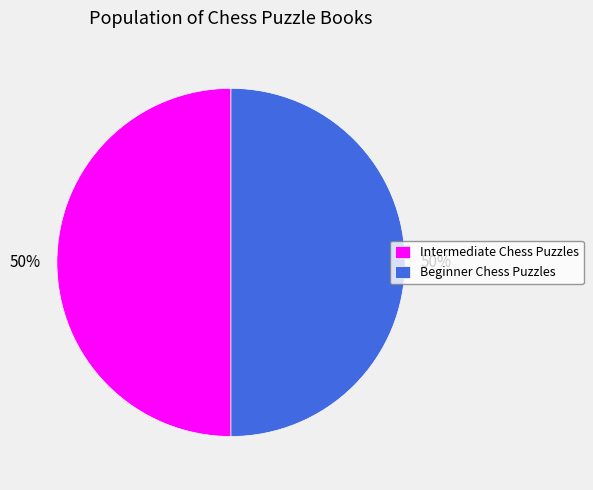

What is the ratio of the value at Intermediate Chess Puzzles to the value at Beginner Chess Puzzles?

1.0